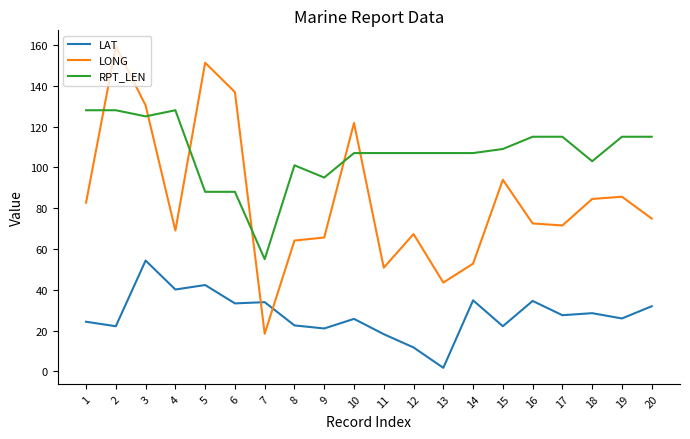

How many series are shown in this chart?

3